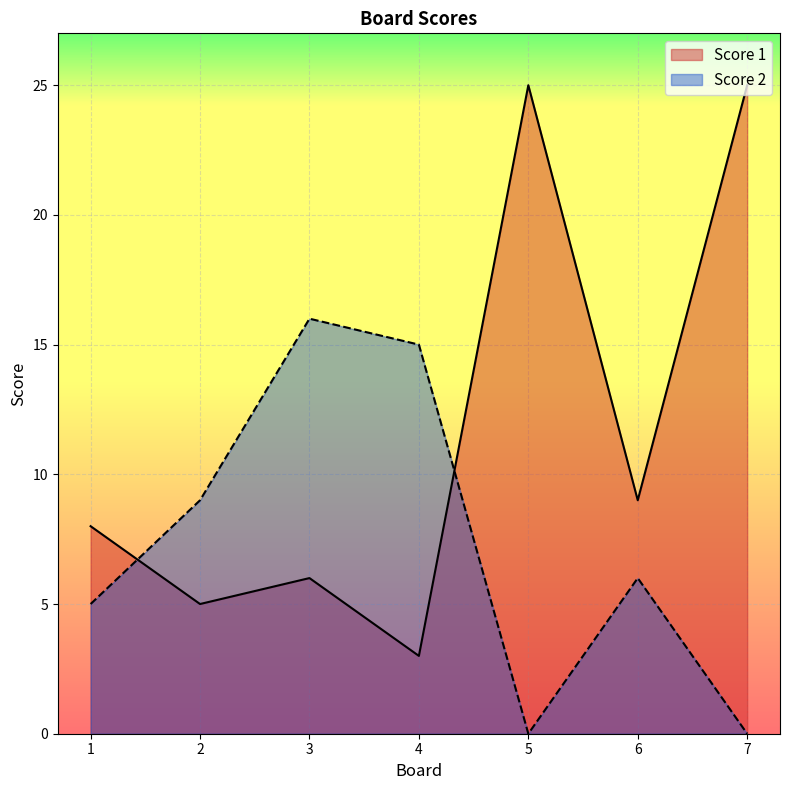

What is the average value of the Score 1 series?

12